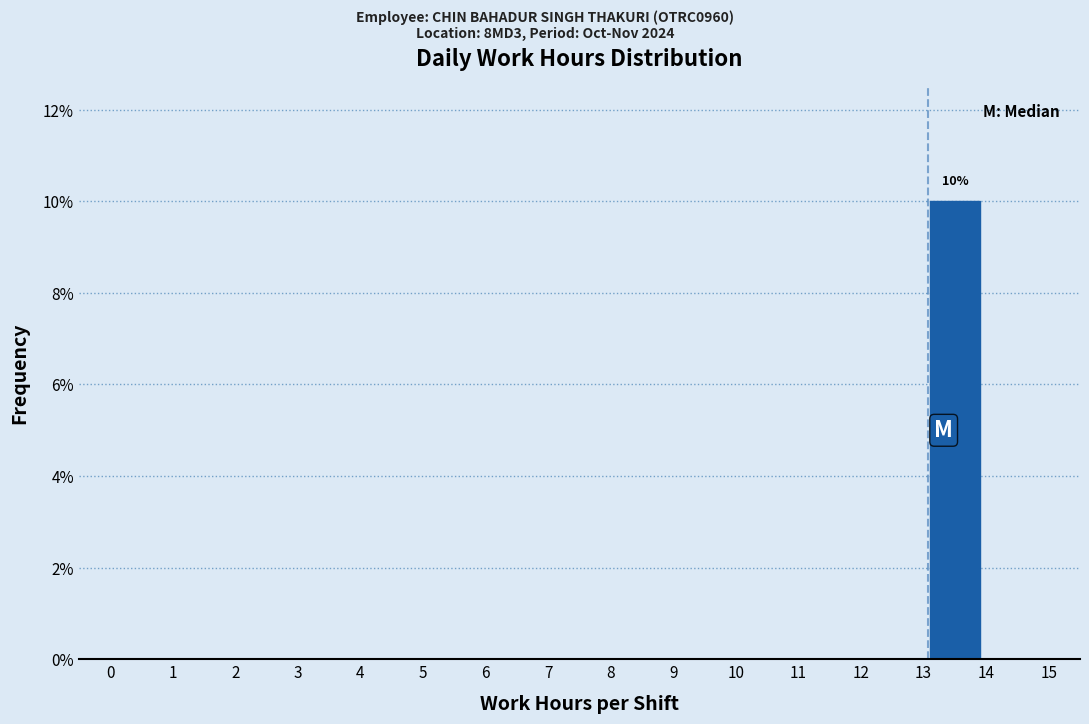

Over which range of the x-axis is the bar tallest?

13 to 14